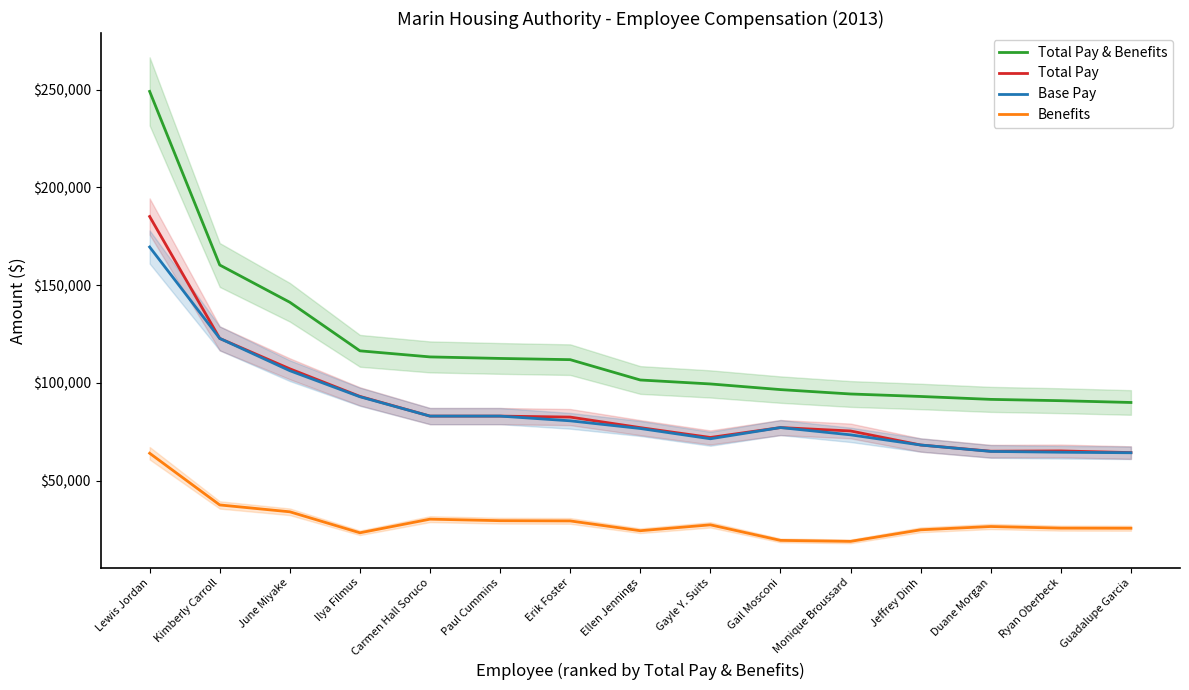

List the series in order of their peak value, highest first.

Total Pay & Benefits, Total Pay, Base Pay, Benefits